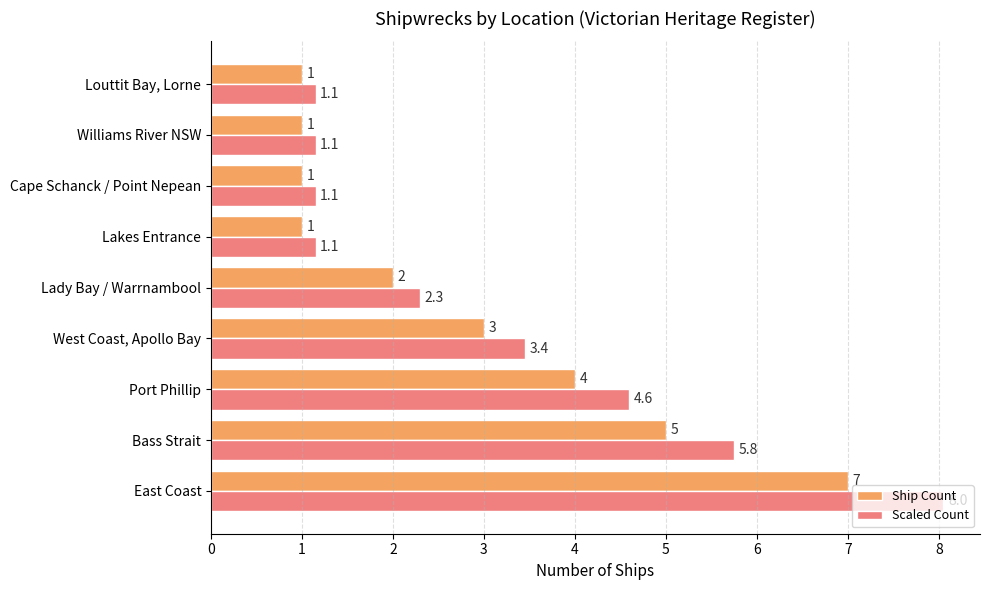

Which series has the largest total across all categories?

Scaled Count